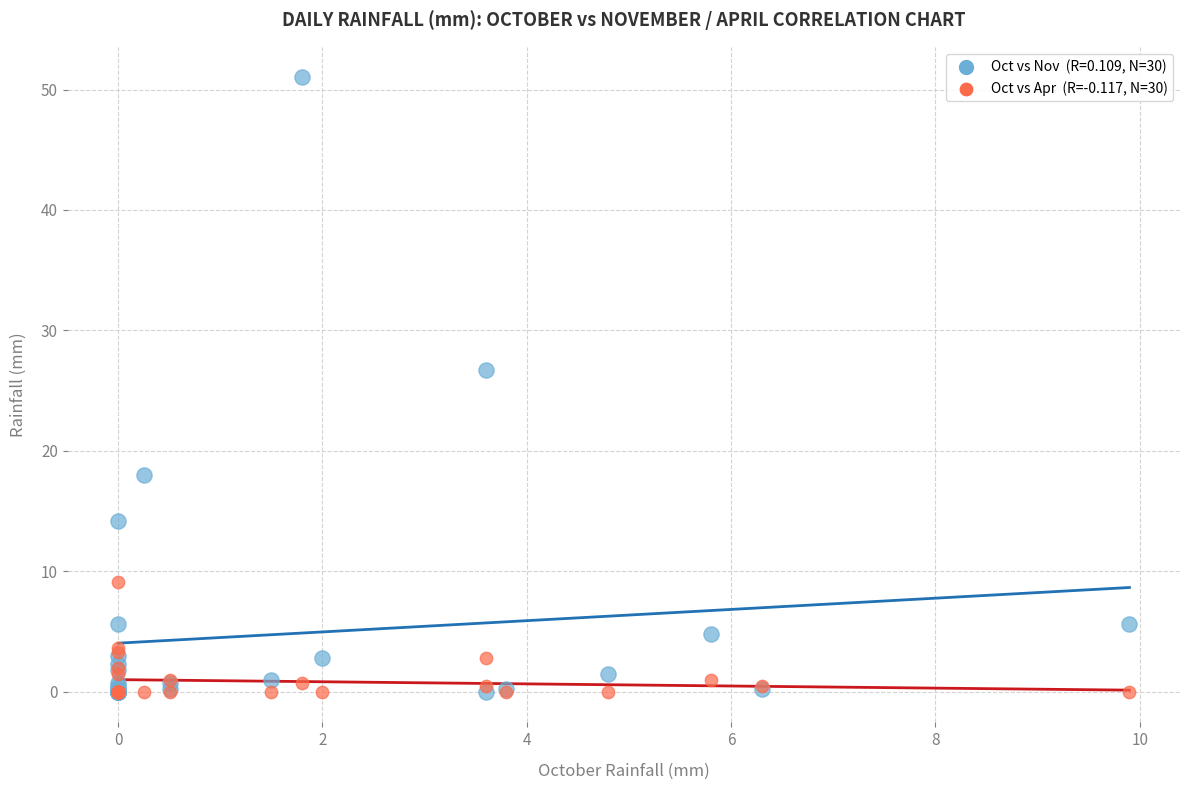

Across all series, what Y value is closest to 25?

26.7